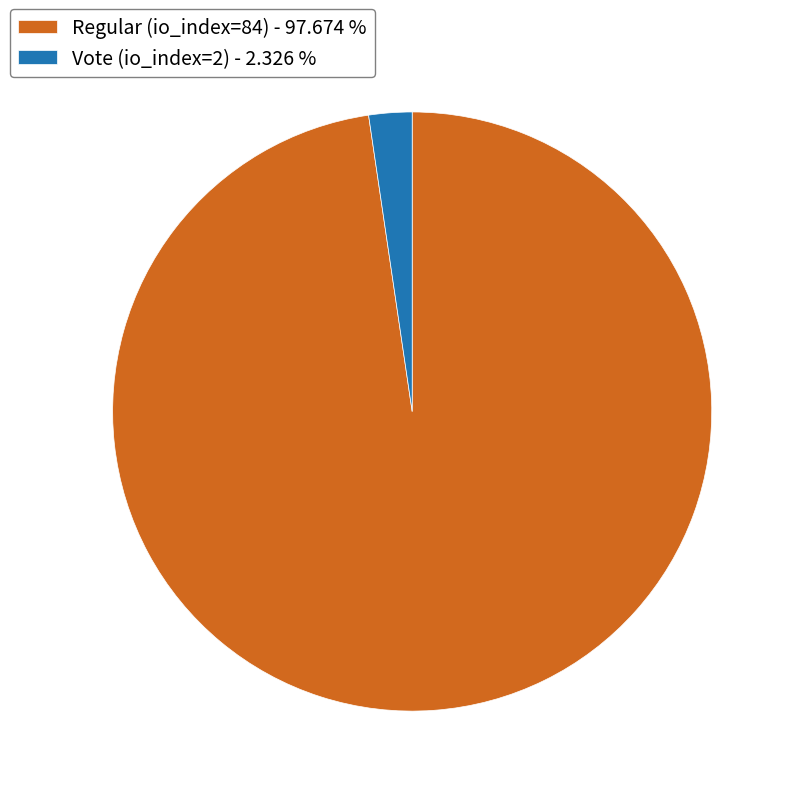

What is the majority slice?

Regular (io_index=84)